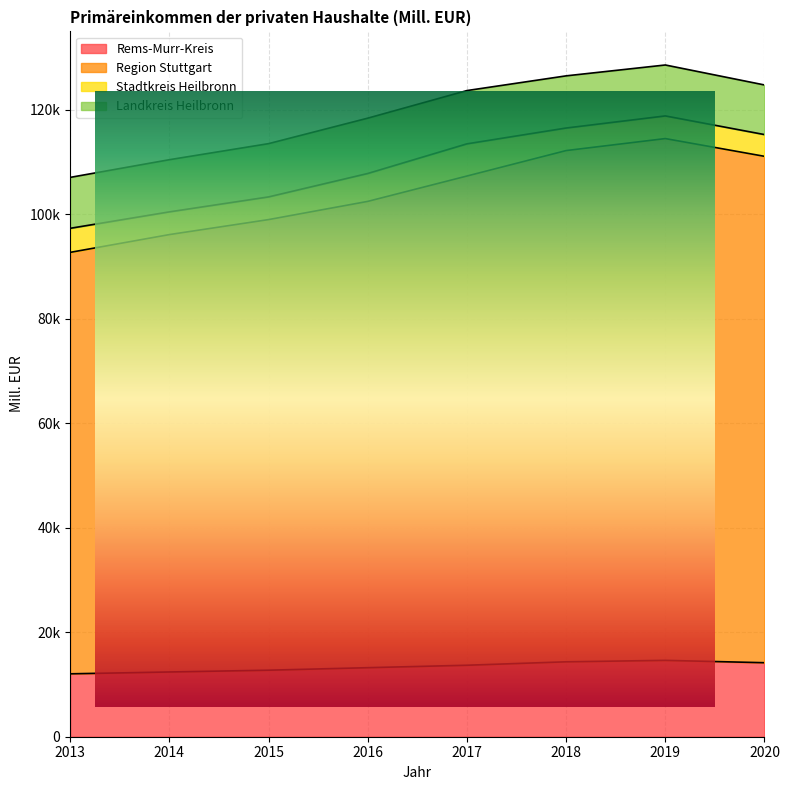

Is it true that Rems-Murr-Kreis equals 12044.1 at 2013?

True